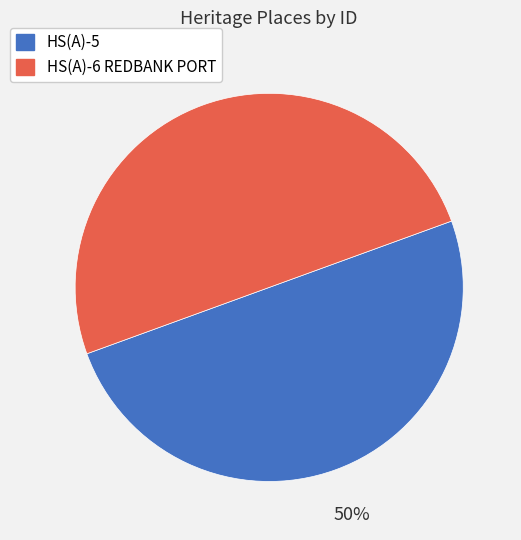

How many slices are in this pie chart?

2